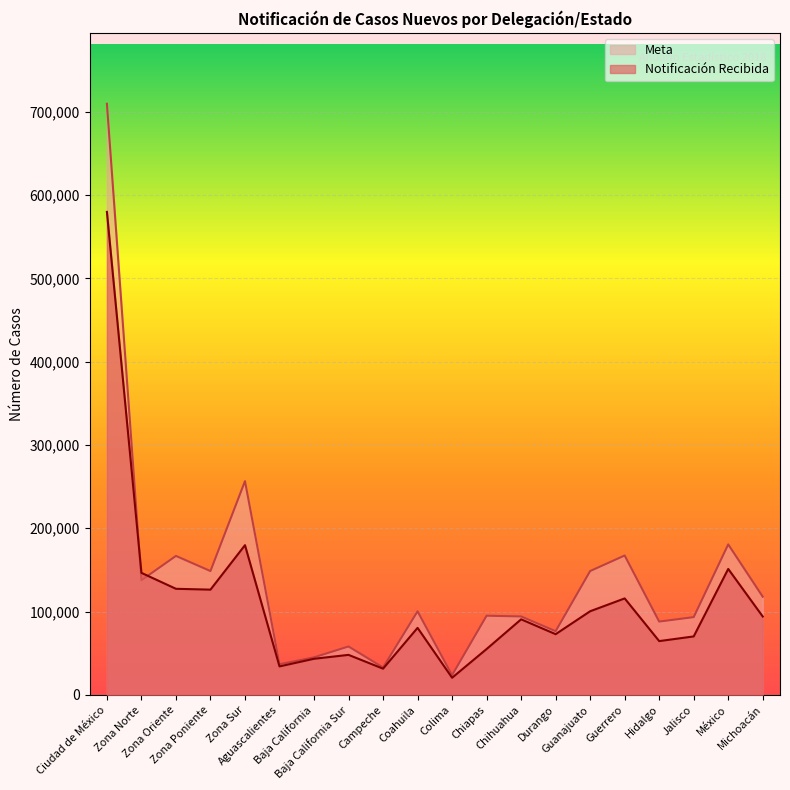

List the labels in order of Notificación Recibida value, largest first.

Ciudad de México, Zona Sur, México, Zona Norte, Zona Oriente, Zona Poniente, Guerrero, Guanajuato, Michoacán, Chihuahua, Coahuila, Durango, Jalisco, Hidalgo, Chiapas, Baja California Sur, Baja California, Aguascalientes, Campeche, Colima